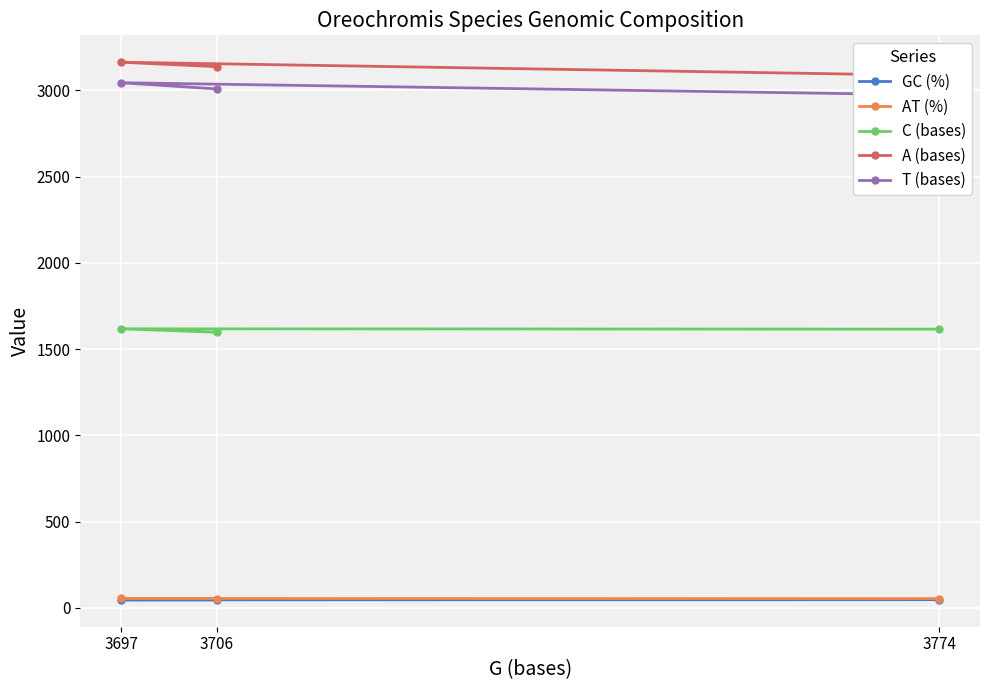

True or false: GC (%) has a value of 64.2 at 3706.

False